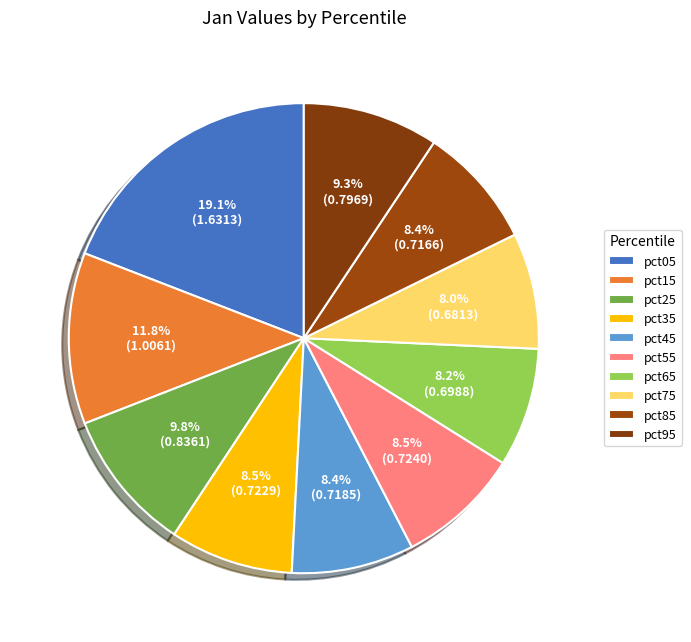

What is the largest slice in the pie chart?

pct05